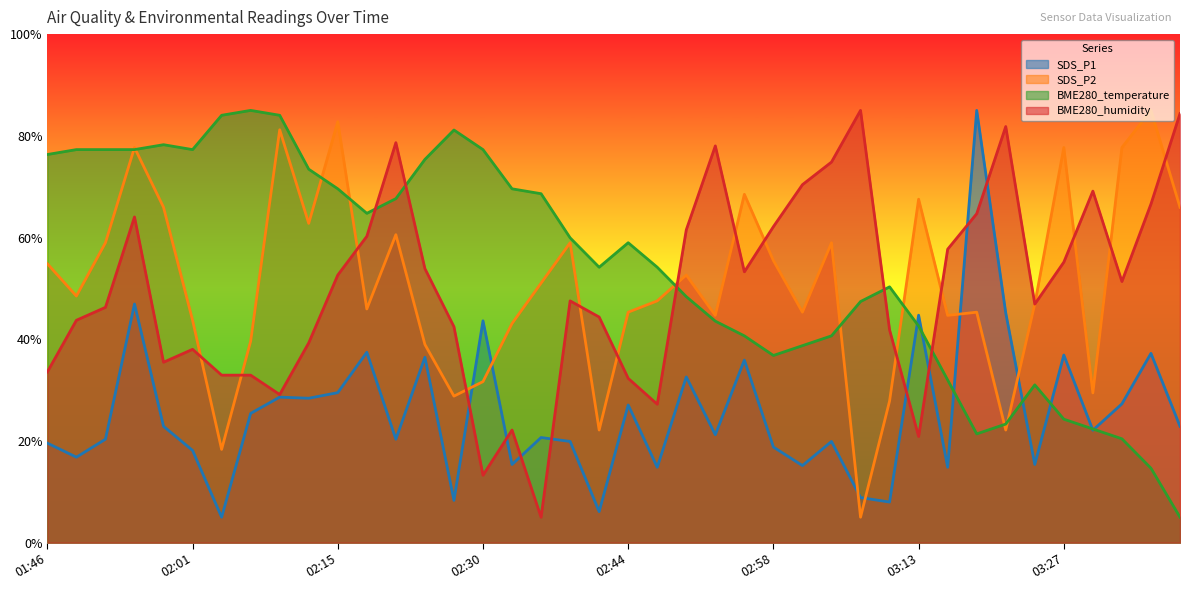

True or false: BME280_temperature has a value of 78.3 at 01:58.

True